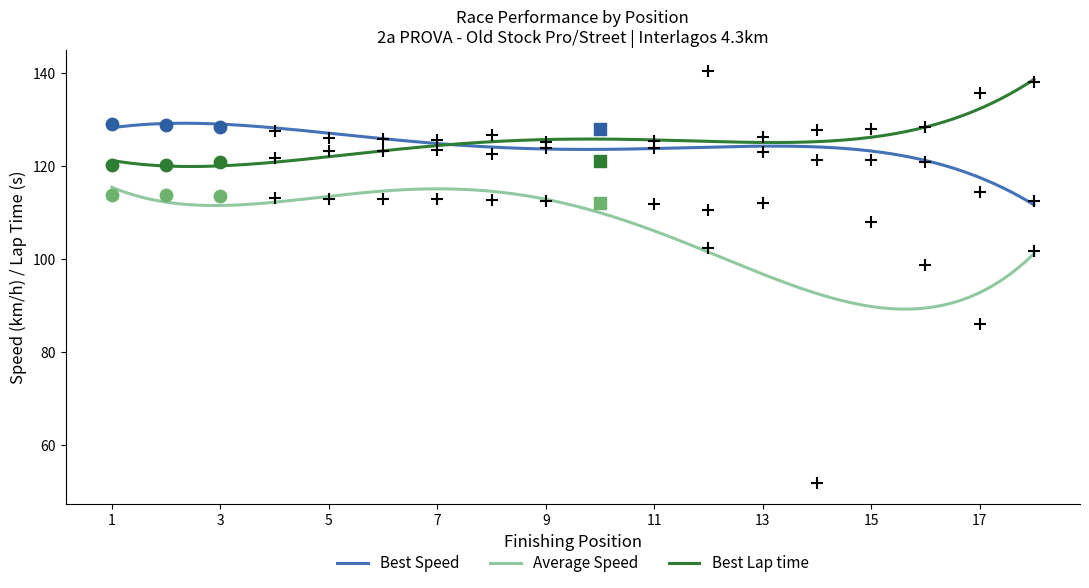

True or false: Best Lap time and Average Speed intersect in this chart.

False